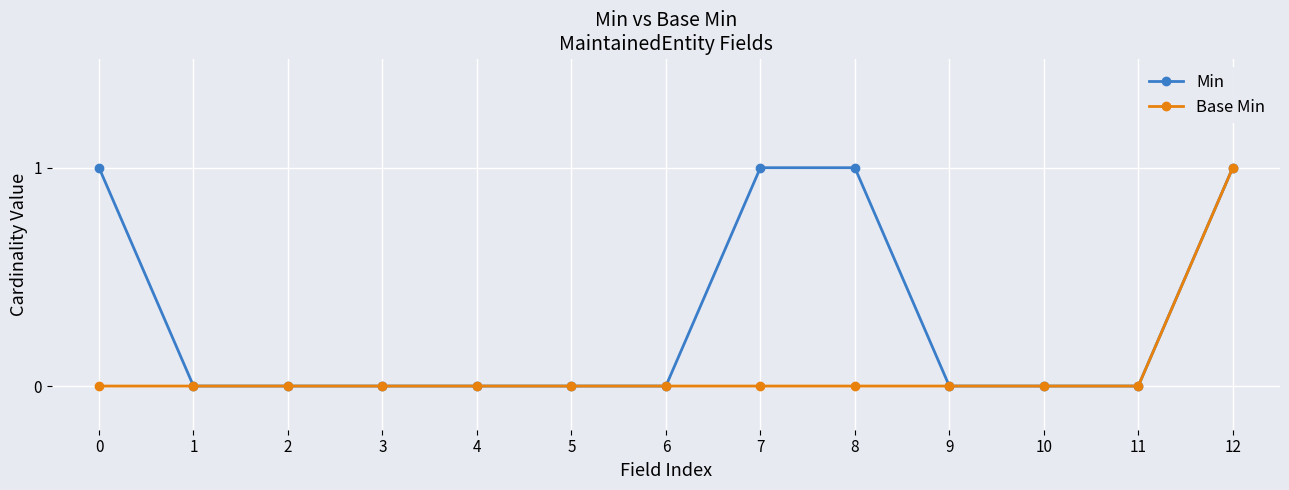

True or false: Base Min has a value of 1 at 5.

False